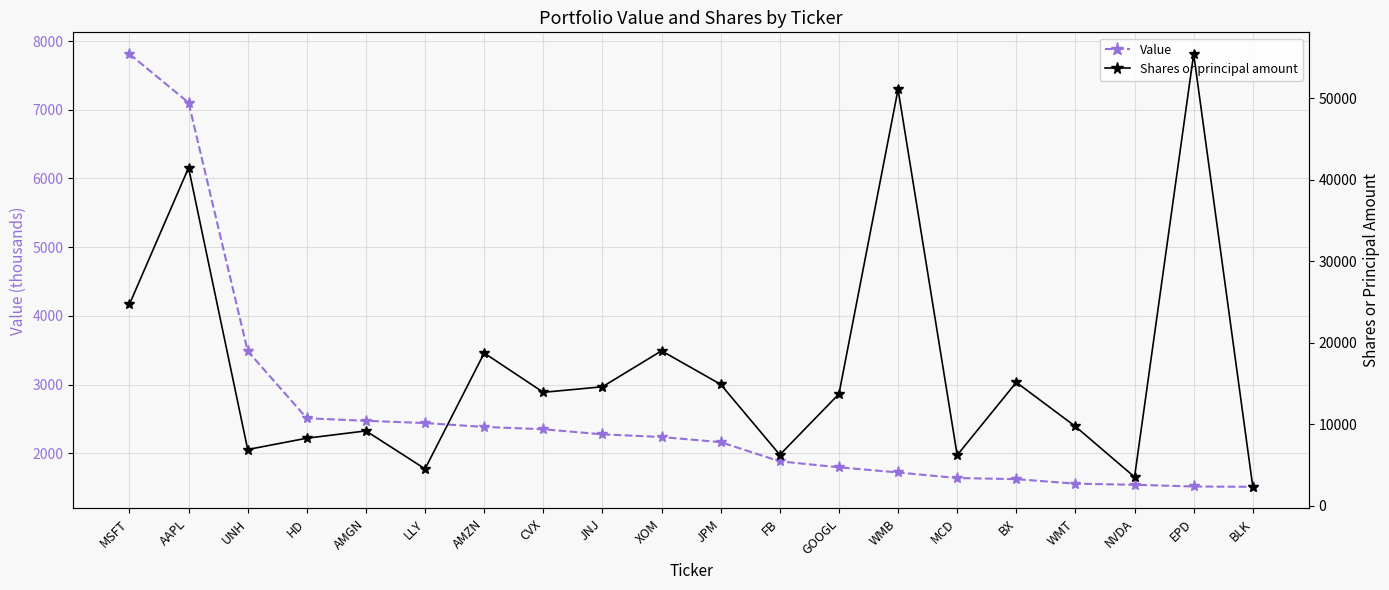

At which label does Value first exceed 2238?

MSFT